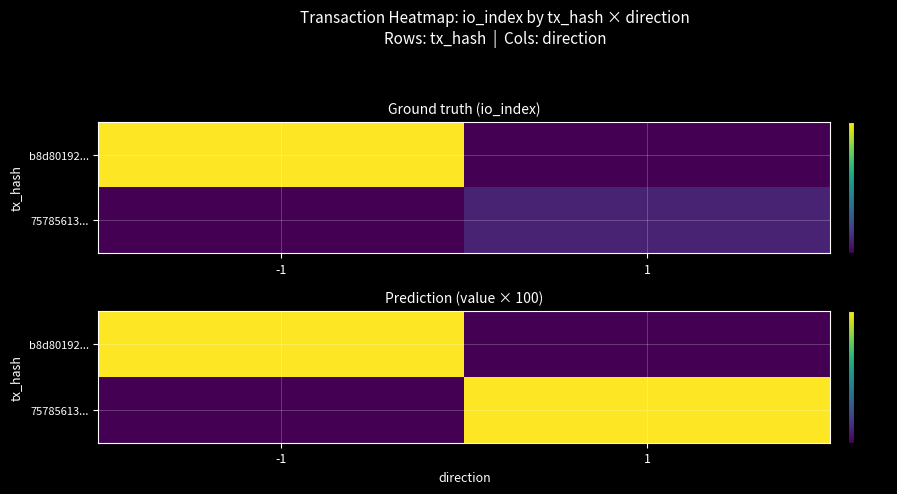

Rank the series at 1 from highest to lowest value.

75785613..., b8d80192...